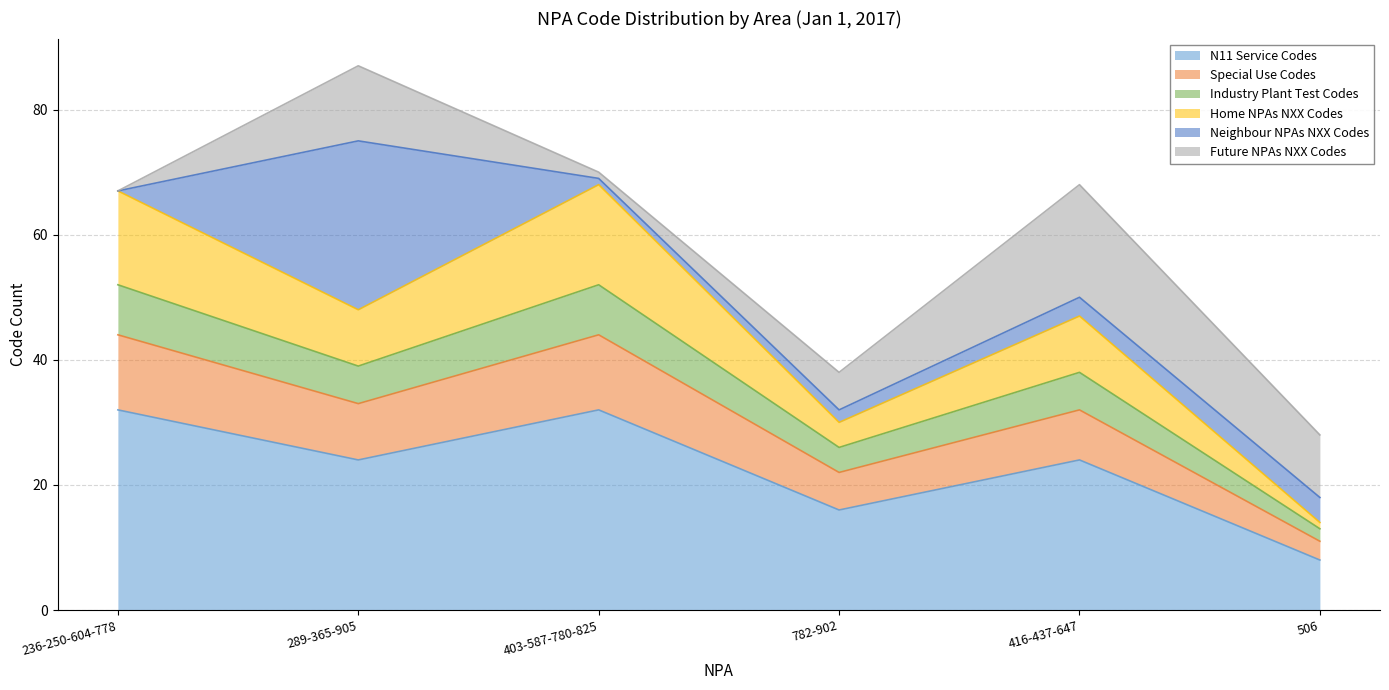

At which category is the sum across all series the highest?

289-365-905